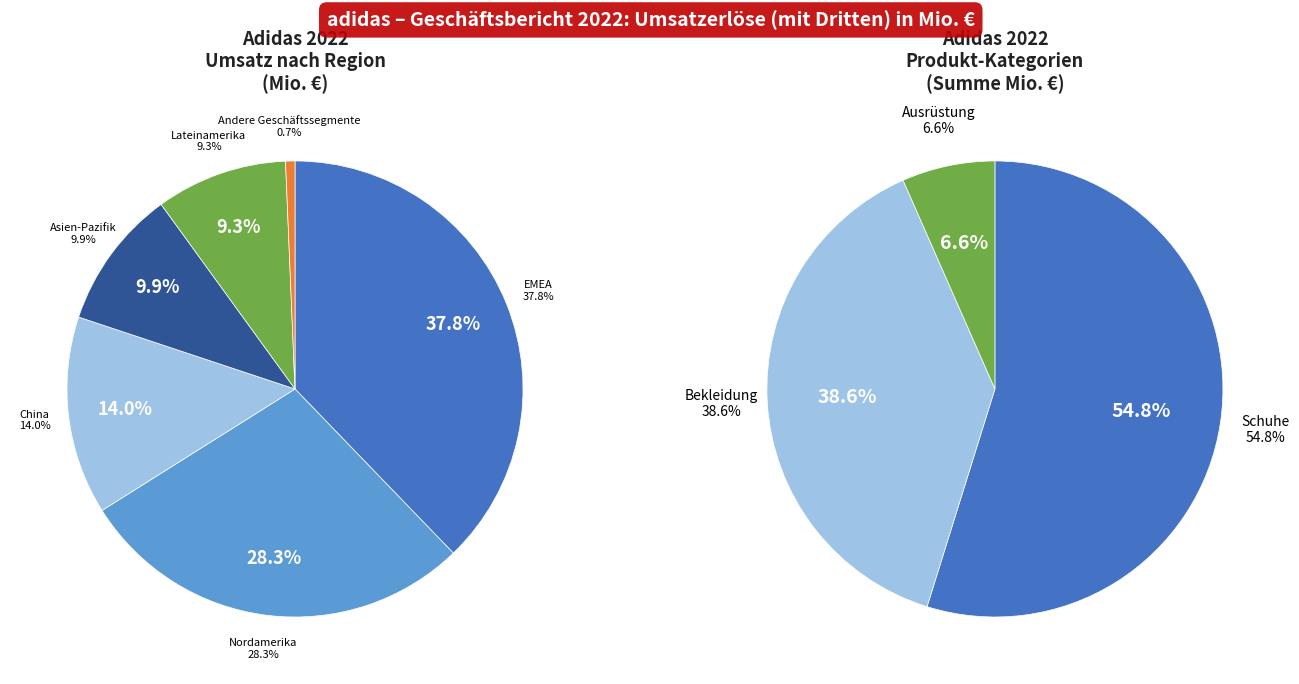

Does any single category account for the majority?

No